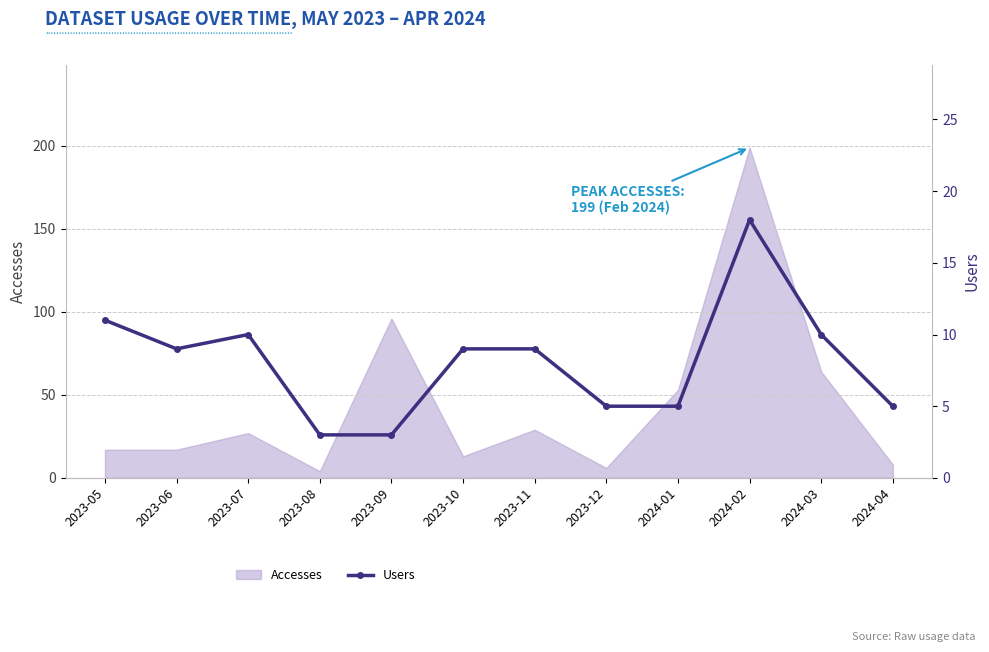

The value at 2023-08 is 3. True or false?

True